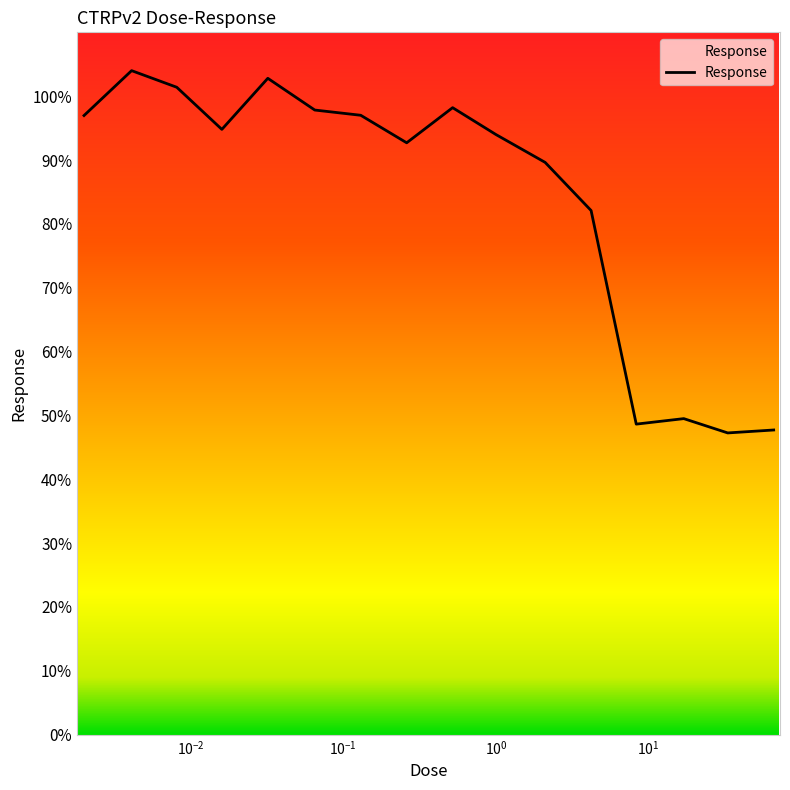

What is the difference between the maximum and minimum values?

56.7